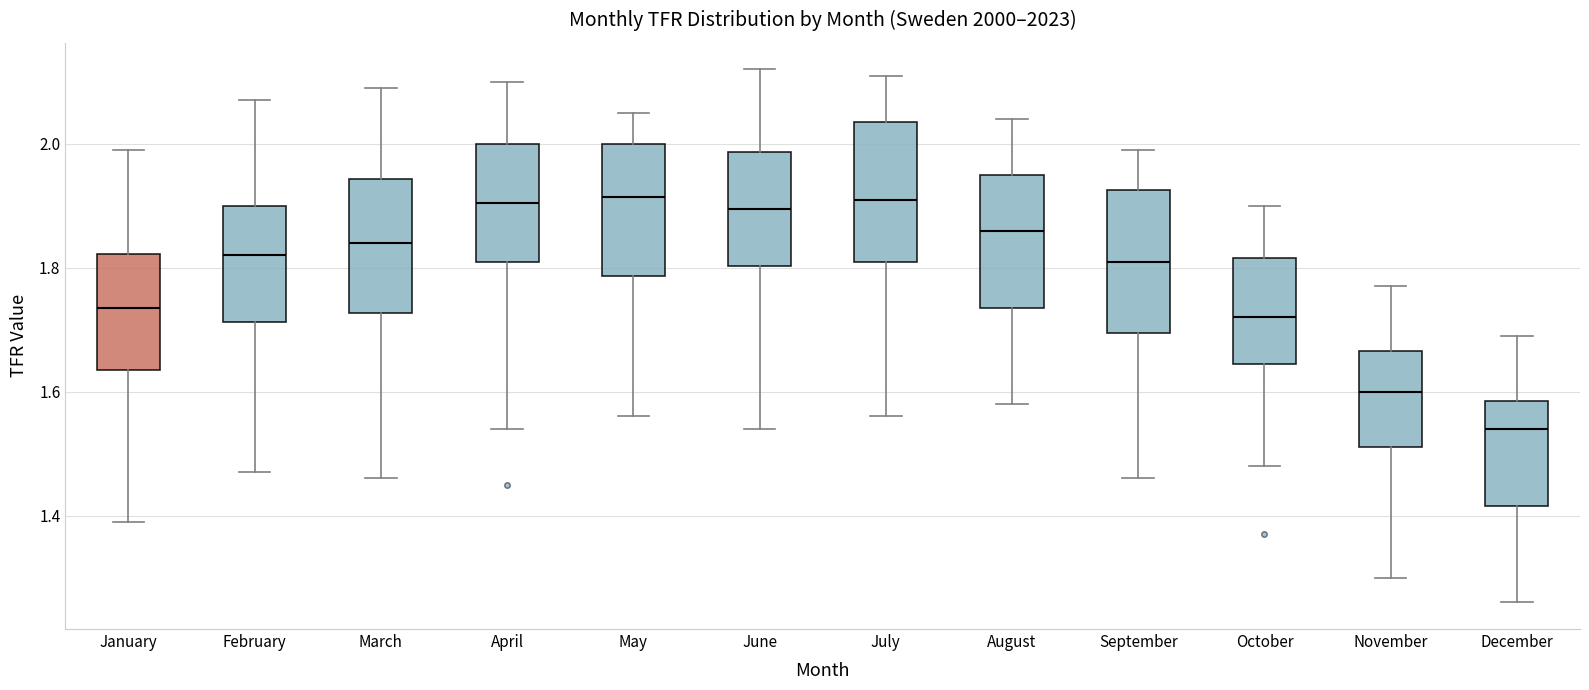

Where does the median line of the box for June sit on the y-axis? The values are not printed on the chart, so give them approximately, as read against the axis.

1.90